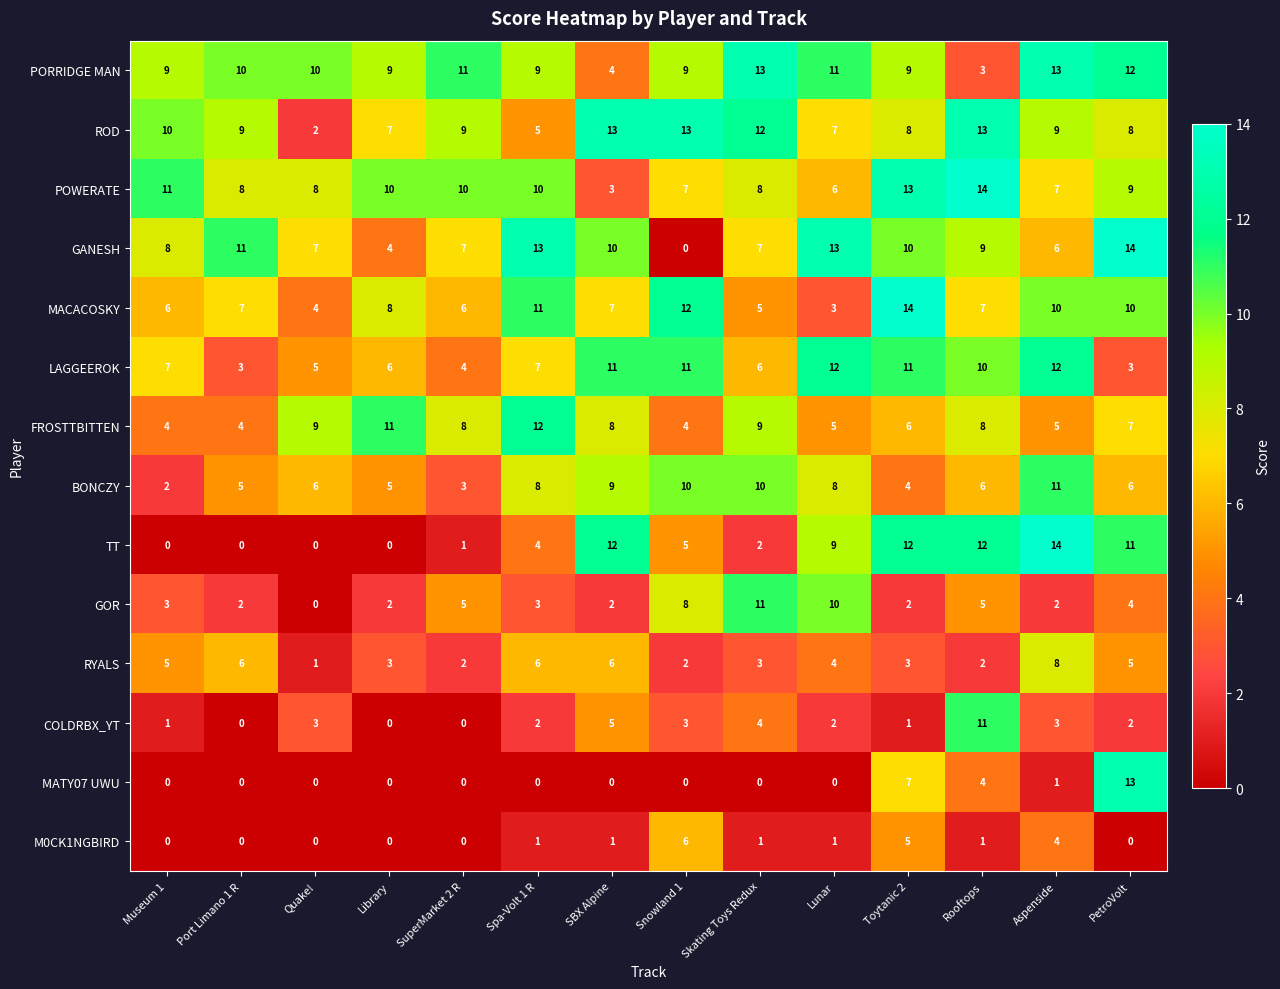

What value does the BONCZY series have at Lunar?

8